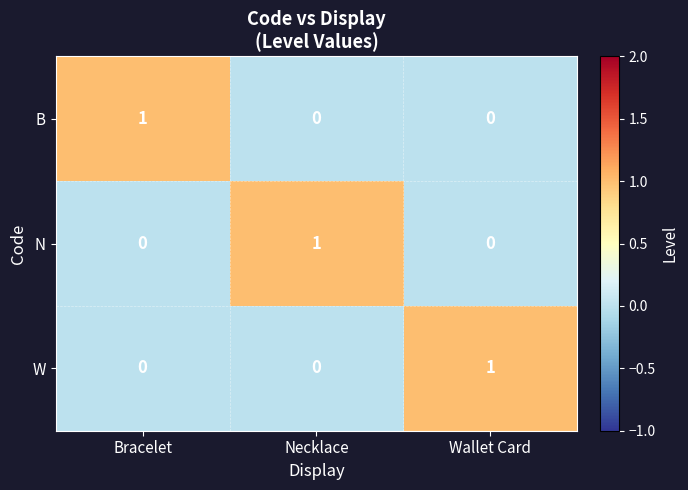

Count the N values in the range 0 to 1.

3